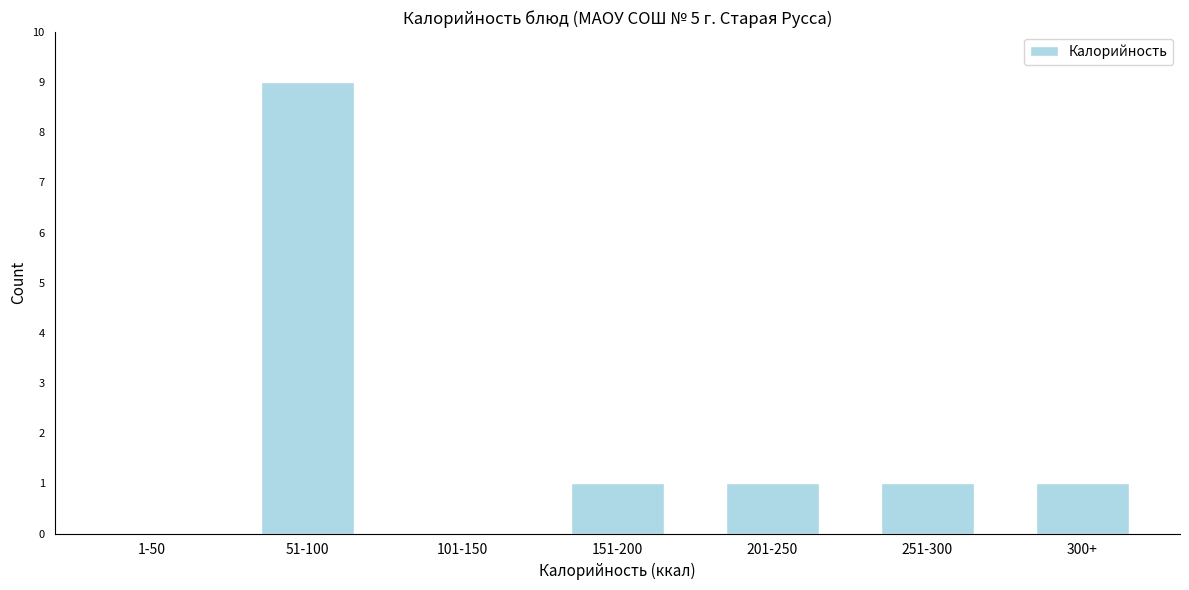

Reading left to right, transcribe all the data shown in this chart.

1-50=0	51-100=9	101-150=0	151-200=1	201-250=1	251-300=1	300+=1